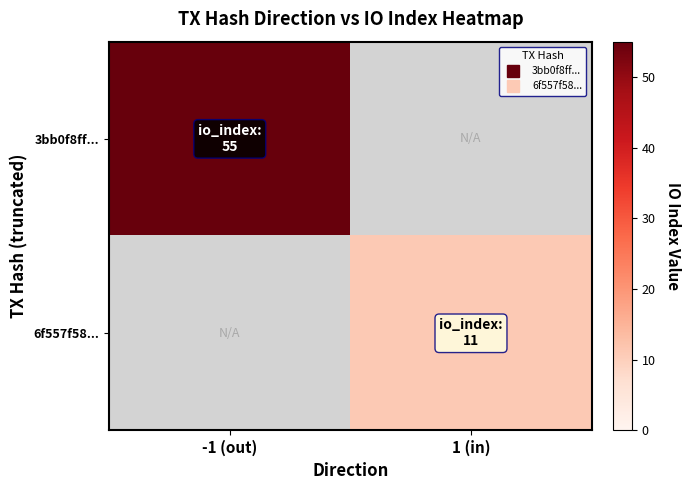

List the series in order of their overall mean, highest first.

3bb0f8ff..., 6f557f58...